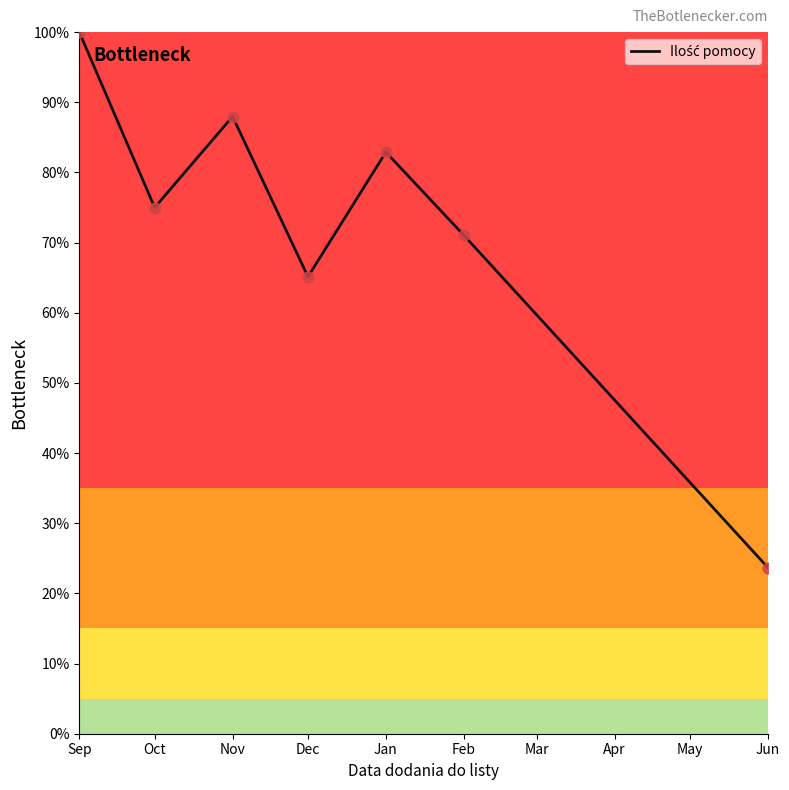

What is the ratio of the value at Oct to the value at Dec?

1.2